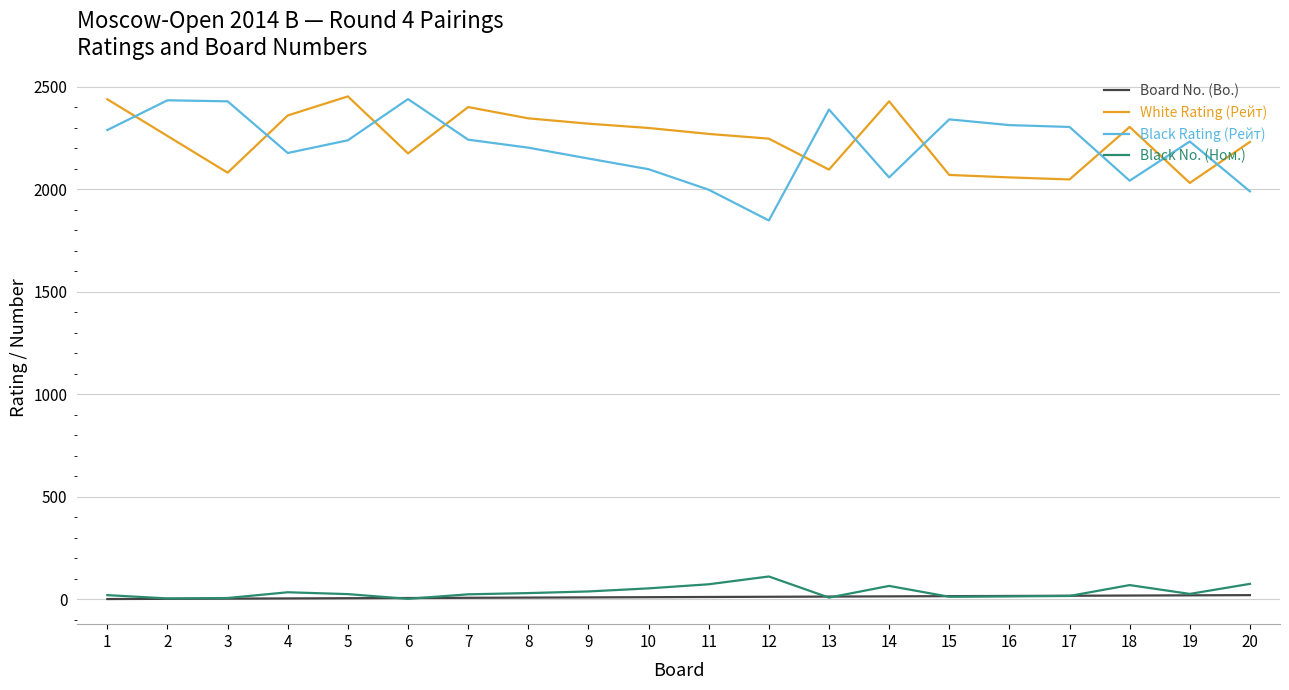

The Black No. (Ном.) series shows 75 at 20. True or false?

True